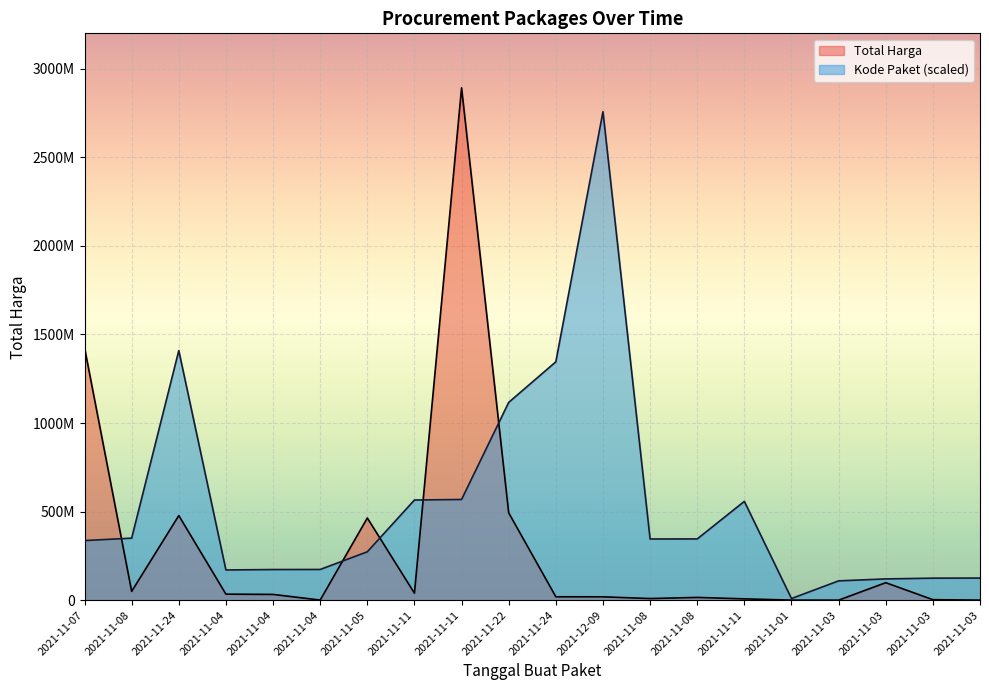

True or false: Total Harga and Kode Paket intersect in this chart.

True